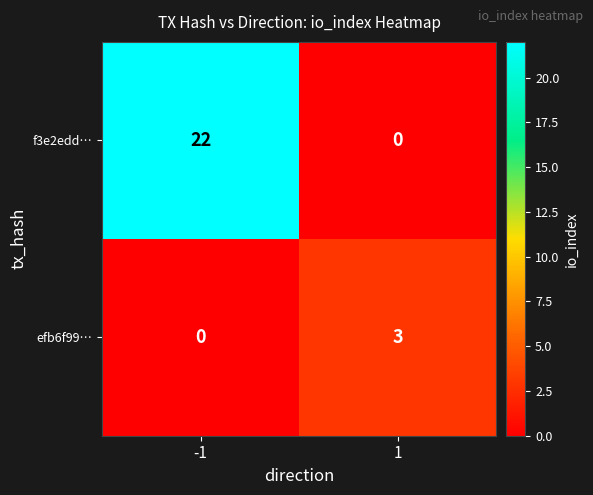

What is the approximate value of f3e2edd… at -1?

22